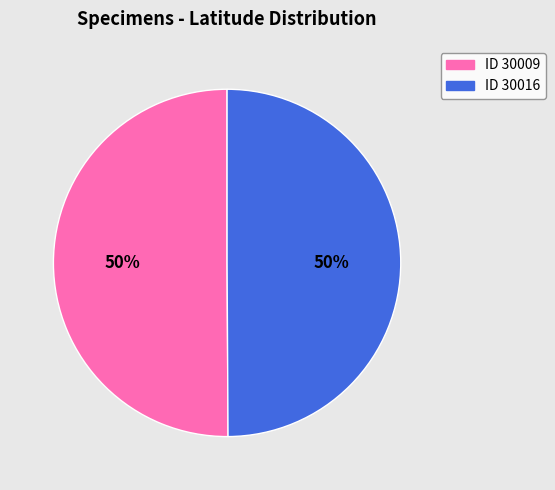

To the nearest percent, what is the average slice percentage?

50%